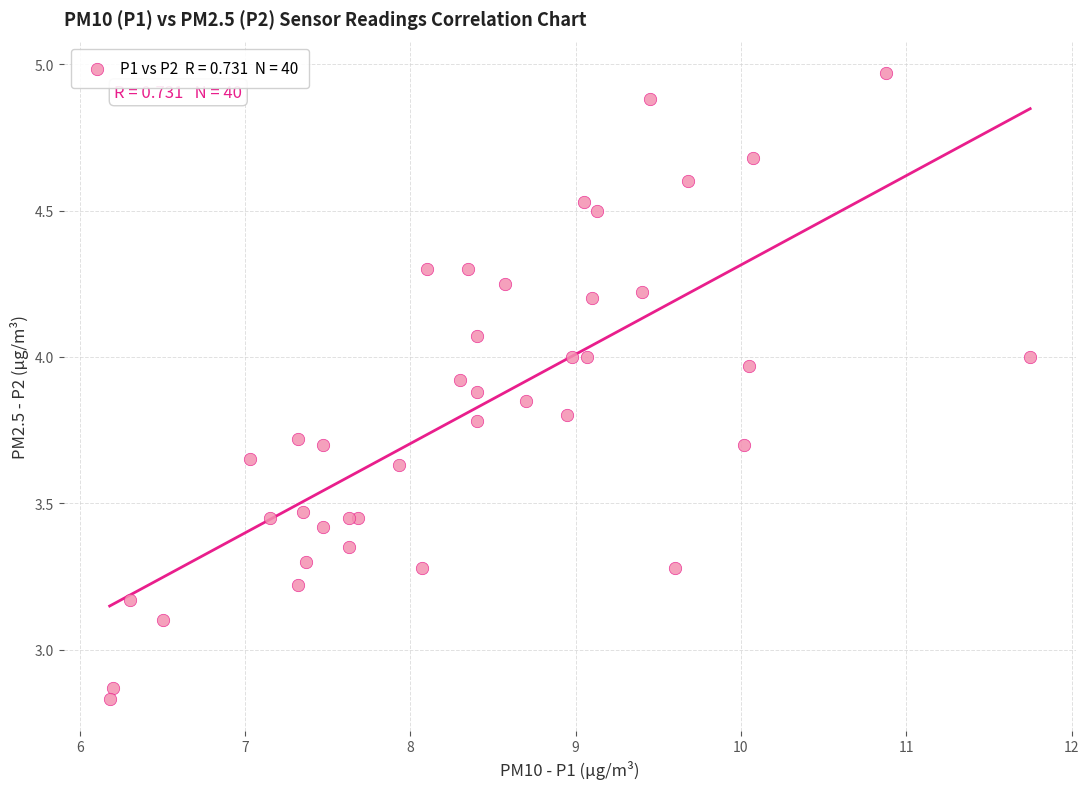

What Y value in the scatter plot is closest to 3?

3.1